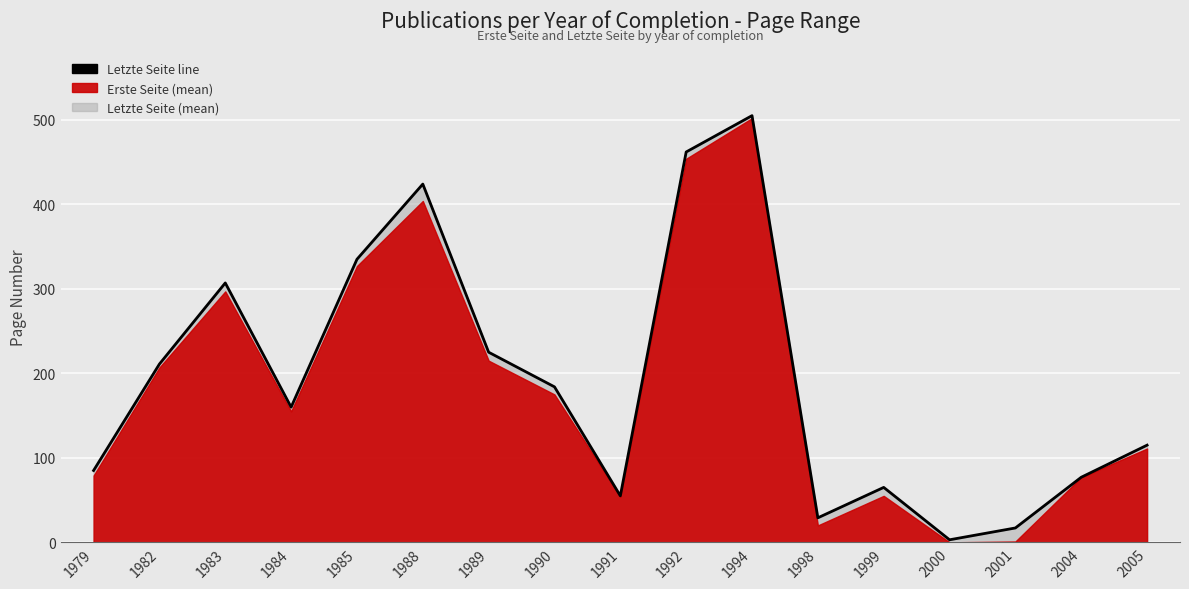

True or false: the data shows 335 at 1985.

True